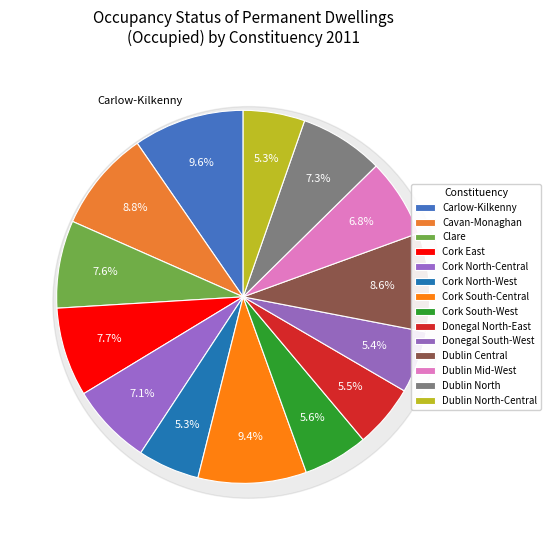

Is there any slice that represents more than half of the pie?

No